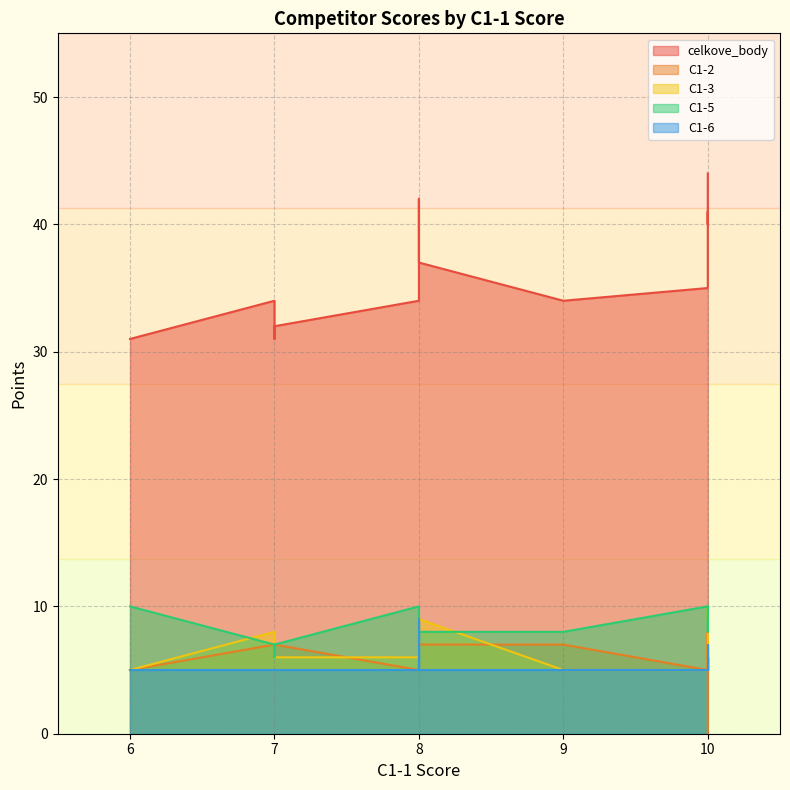

Which series has the largest range (max minus min)?

celkove_body